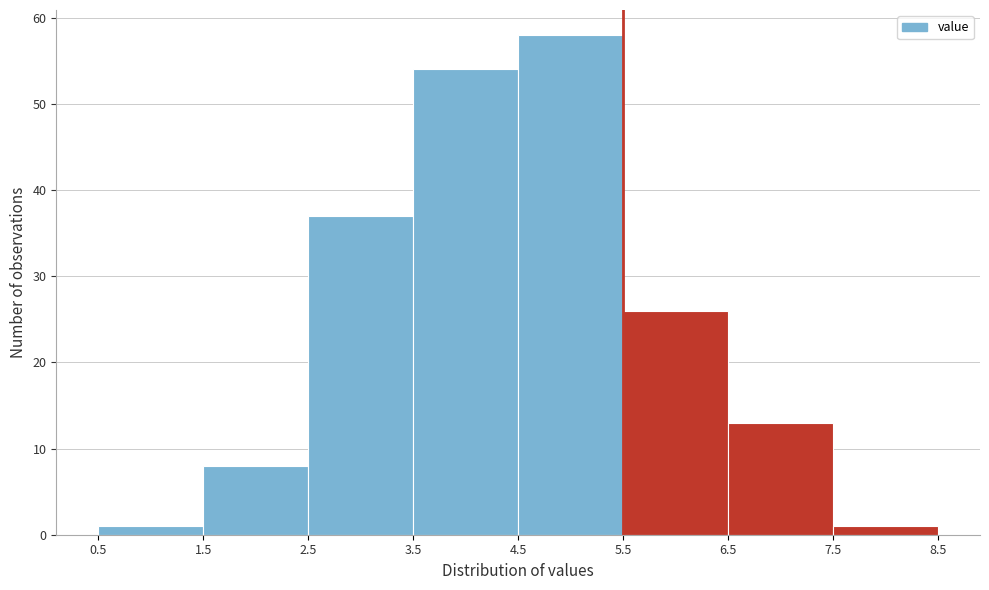

Reading left to right, list every bar in this chart as the range it spans on the x-axis followed by its height. The values are not printed on the chart, so give them approximately, as read against the axis.

0.5 to 1.5: 1
1.5 to 2.5: 8
2.5 to 3.5: 37
3.5 to 4.5: 54
4.5 to 5.5: 58
5.5 to 6.5: 26
6.5 to 7.5: 13
7.5 to 8.5: 1